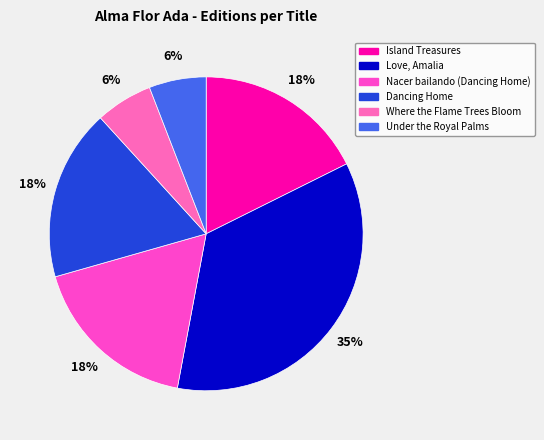

How many slices are in this pie chart?

6